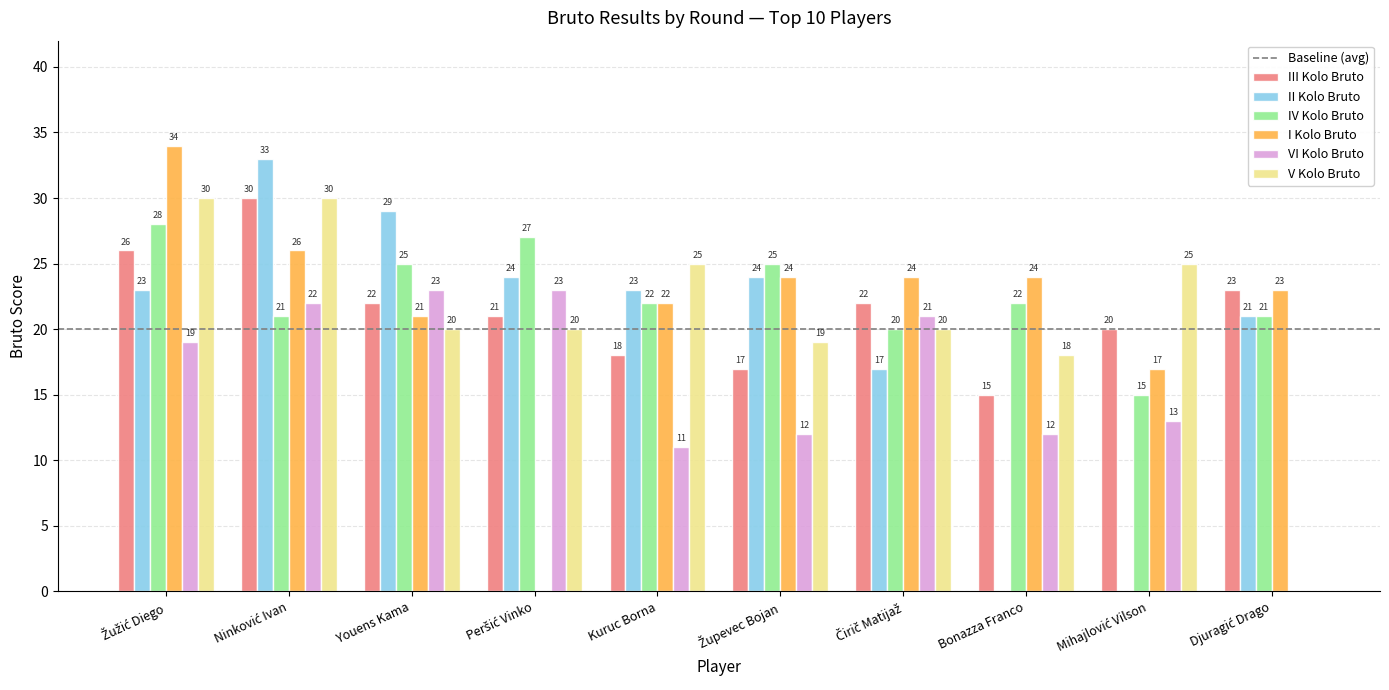

Which series has the largest total across all categories?

IV Kolo Bruto